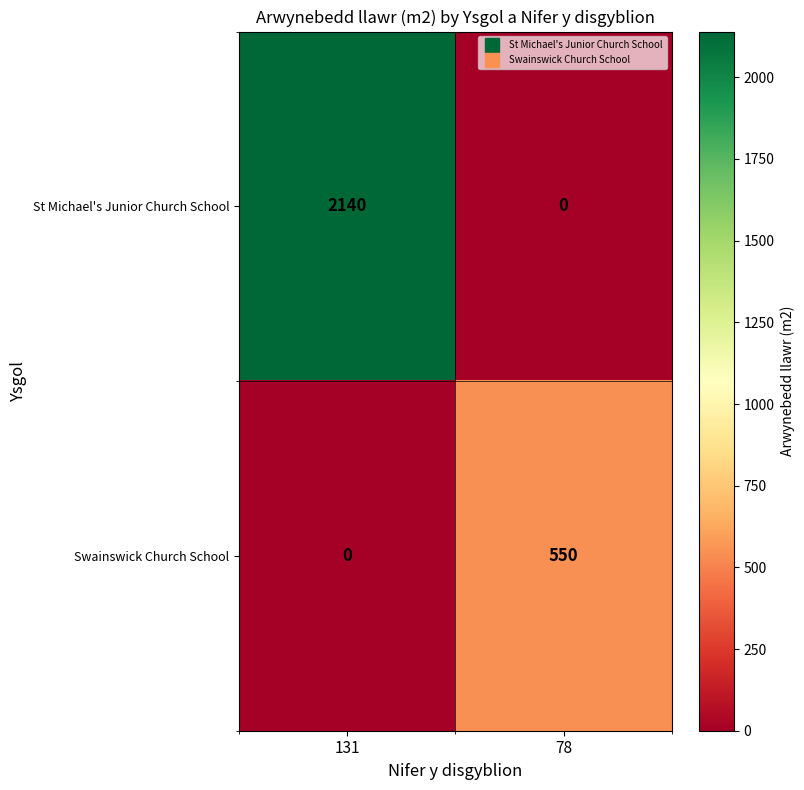

What is the difference between the highest and lowest values at 131?

2140